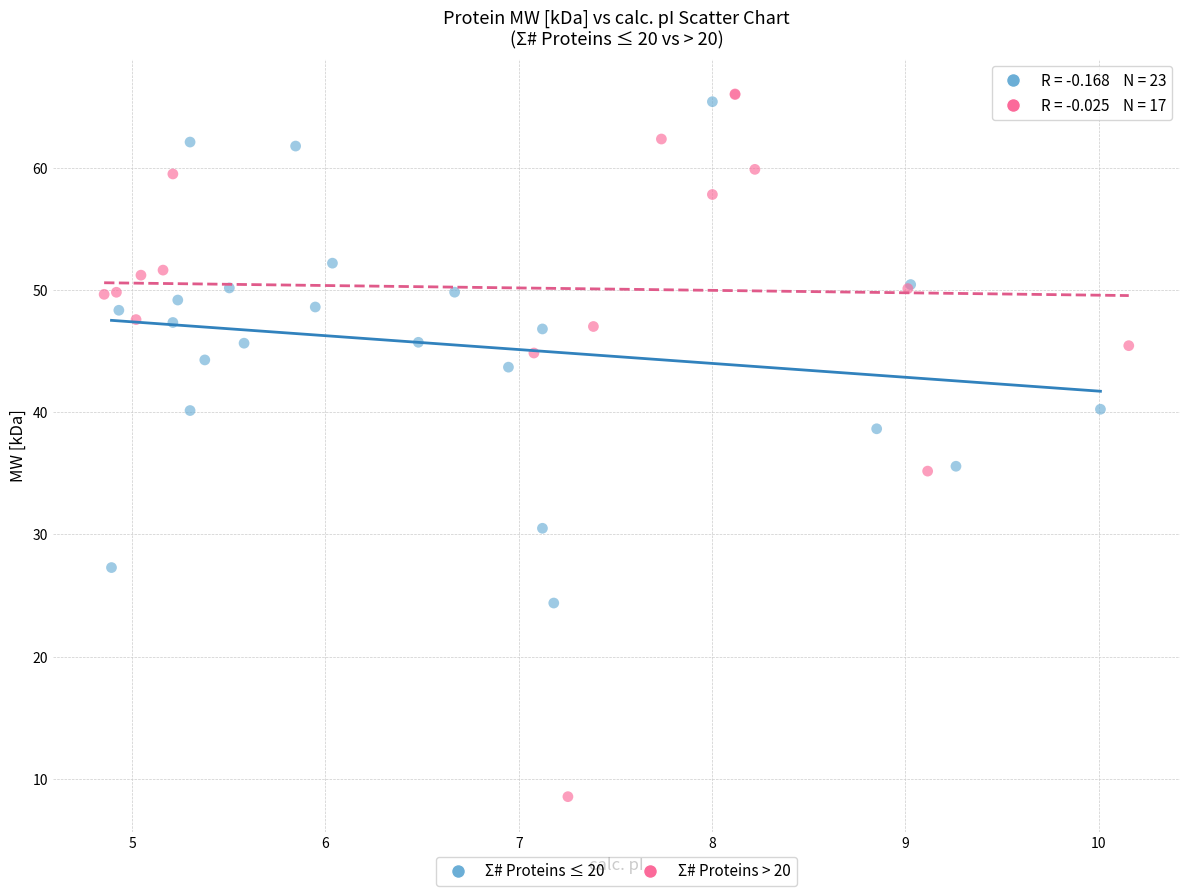

Which series contains the lowest Y value?

Σ# Proteins > 20